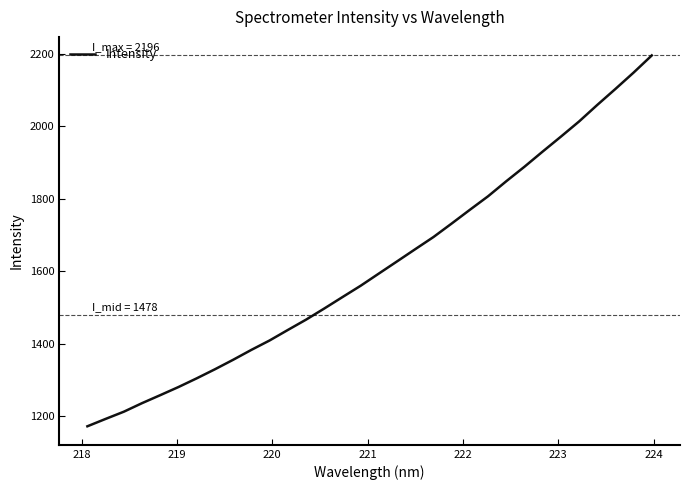

What is the maximum value shown in the chart?

2196.0